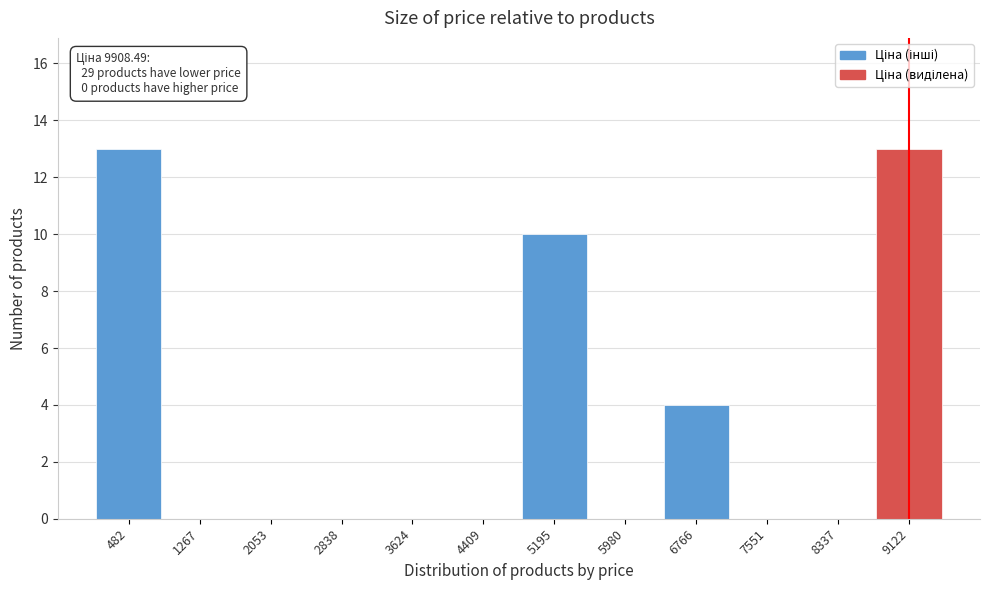

Reading left to right, transcribe all the data shown in this chart.

482=13	1267=0	2053=0	2838=0	3624=0	4409=0	5195=10	5980=0	6766=4	7551=0	8337=0	9122=13